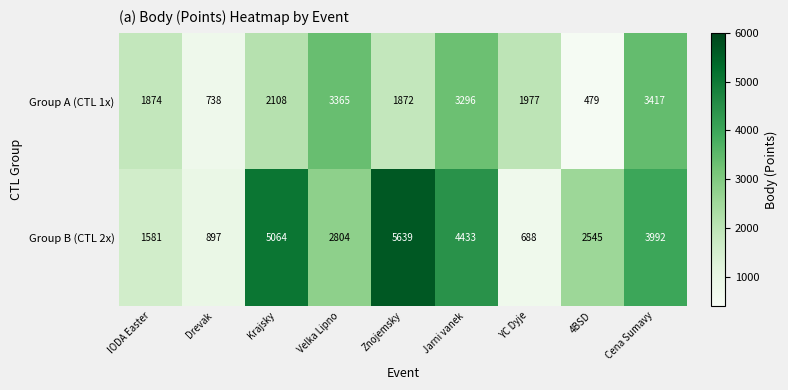

What is the lowest value of the Group B (CTL 2x) series?

688